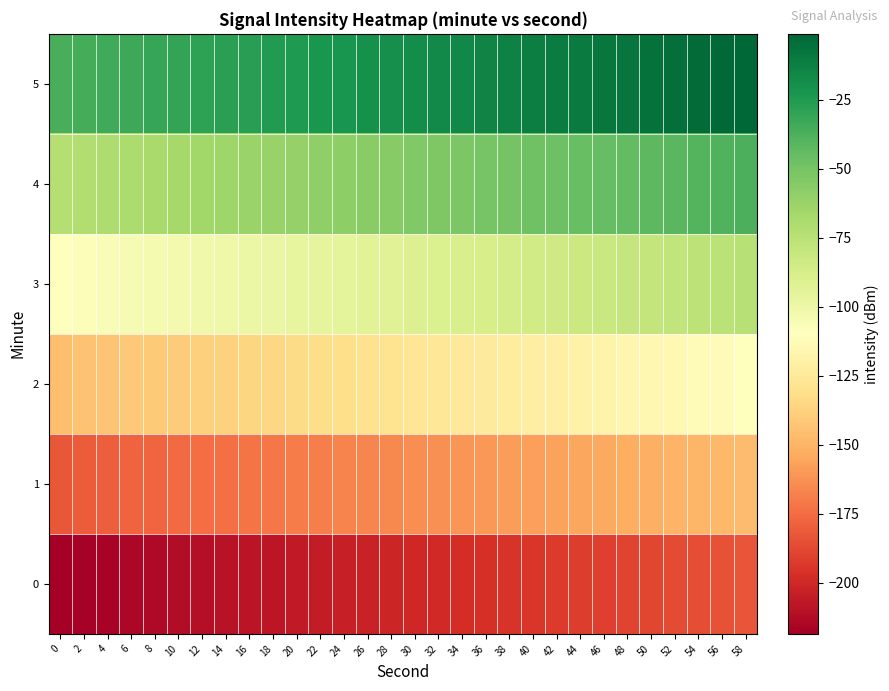

Reading left to right, what are all the values shown in this chart?

0: 0=-218.5	2=-217.3	4=-216.1	6=-214.8	8=-213.6	10=-212.4	12=-211.2	14=-210.0	16=-208.8	18=-207.6	20=-206.3	22=-205.1	24=-203.9	26=-202.7	28=-201.5	30=-200.3	32=-199.1	34=-197.9	36=-196.6	38=-195.4	40=-194.2	42=-193.0	44=-191.8	46=-190.6	48=-189.4	50=-188.1	52=-186.9	54=-185.7	56=-184.5	58=-183.3
1: 0=-182.1	2=-180.9	4=-179.6	6=-178.4	8=-177.2	10=-176.0	12=-174.8	14=-173.6	16=-172.4	18=-171.1	20=-169.9	22=-168.7	24=-167.5	26=-166.3	28=-165.1	30=-163.9	32=-162.7	34=-161.4	36=-160.2	38=-159.0	40=-157.8	42=-156.6	44=-155.4	46=-154.2	48=-152.9	50=-151.7	52=-150.5	54=-149.3	56=-148.1	58=-146.9
2: 0=-145.7	2=-144.4	4=-143.2	6=-142.0	8=-140.8	10=-139.6	12=-138.4	14=-137.2	16=-135.9	18=-134.7	20=-133.5	22=-132.3	24=-131.1	26=-129.9	28=-128.7	30=-127.5	32=-126.2	34=-125.0	36=-123.8	38=-122.6	40=-121.4	42=-120.2	44=-119.0	46=-117.7	48=-116.5	50=-115.3	52=-114.1	54=-112.9	56=-111.7	58=-110.5
3: 0=-109.2	2=-108.0	4=-106.8	6=-105.6	8=-104.4	10=-103.2	12=-102.0	14=-100.7	16=-99.5	18=-98.3	20=-97.1	22=-95.9	24=-94.7	26=-93.5	28=-92.2	30=-91.0	32=-89.8	34=-88.6	36=-87.4	38=-86.2	40=-85.0	42=-83.8	44=-82.5	46=-81.3	48=-80.1	50=-78.9	52=-77.7	54=-76.5	56=-75.3	58=-74.0
4: 0=-72.8	2=-71.6	4=-70.4	6=-69.2	8=-68.0	10=-66.8	12=-65.5	14=-64.3	16=-63.1	18=-61.9	20=-60.7	22=-59.5	24=-58.3	26=-57.0	28=-55.8	30=-54.6	32=-53.4	34=-52.2	36=-51.0	38=-49.8	40=-48.6	42=-47.3	44=-46.1	46=-44.9	48=-43.7	50=-42.5	52=-41.3	54=-40.1	56=-38.8	58=-37.6
5: 0=-36.4	2=-35.2	4=-34.0	6=-32.8	8=-31.6	10=-30.3	12=-29.1	14=-27.9	16=-26.7	18=-25.5	20=-24.3	22=-23.1	24=-21.8	26=-20.6	28=-19.4	30=-18.2	32=-17.0	34=-15.8	36=-14.6	38=-13.4	40=-12.1	42=-10.9	44=-9.7	46=-8.5	48=-7.3	50=-6.1	52=-4.9	54=-3.6	56=-2.4	58=-1.2